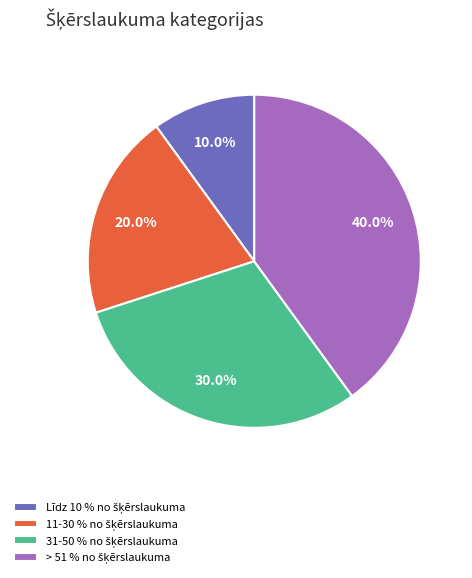

Does any single category account for the majority?

No